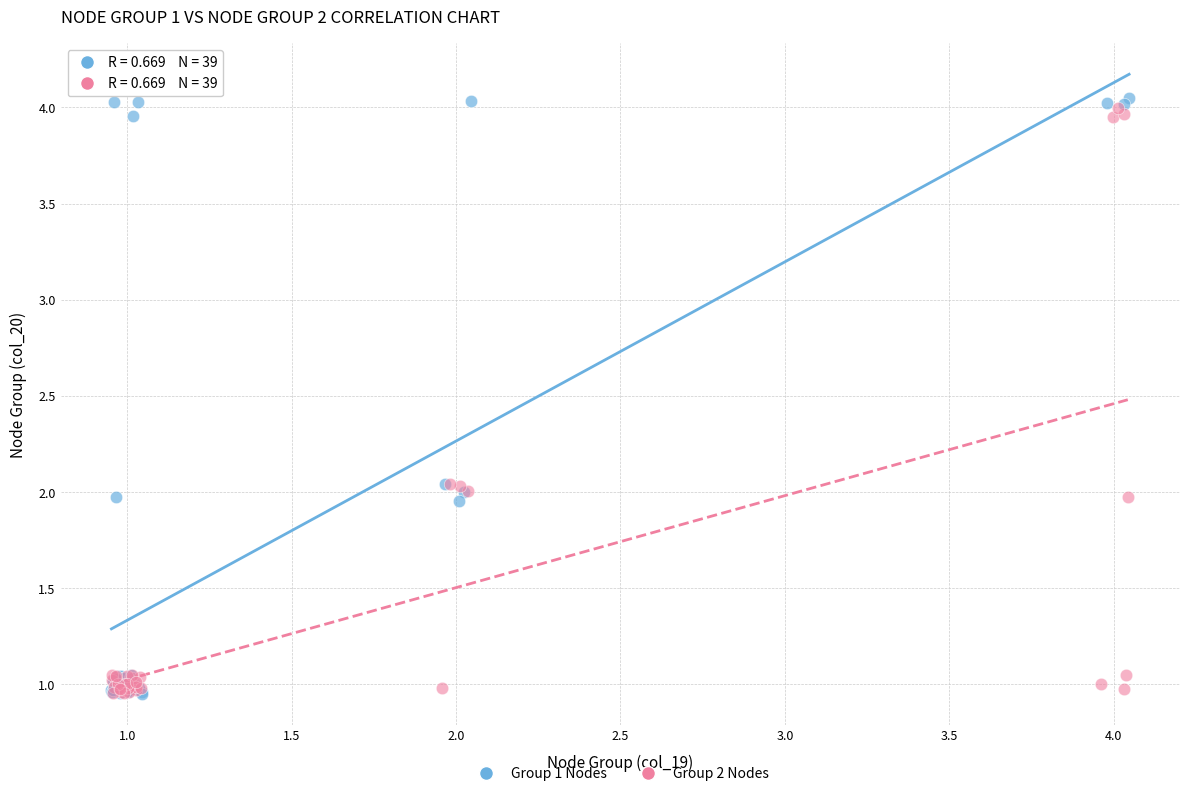

Which series has the largest Y range (max minus min)?

Group 1 Nodes